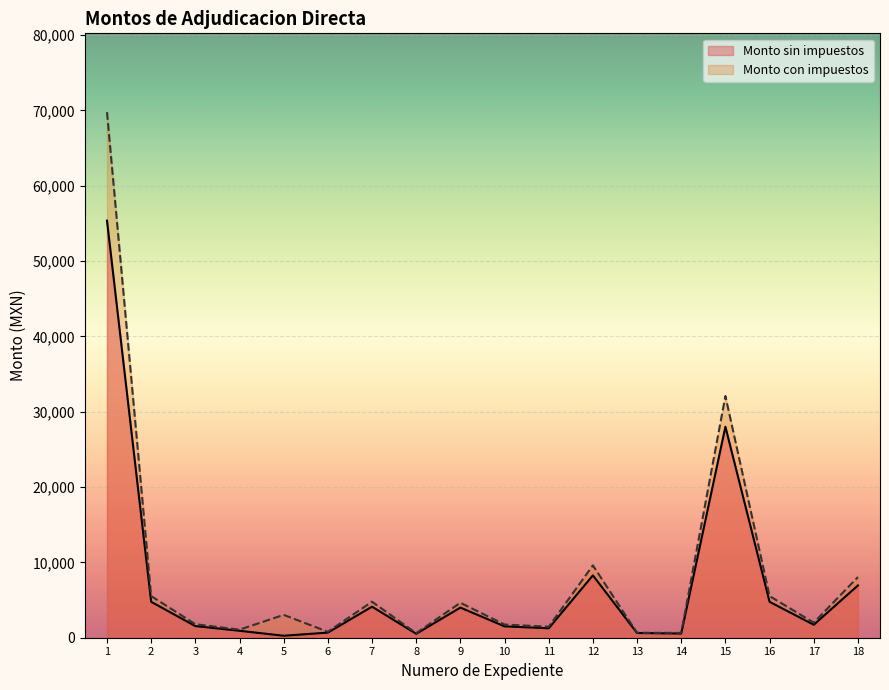

What is the spread (max minus min) of values at 4?

147.4